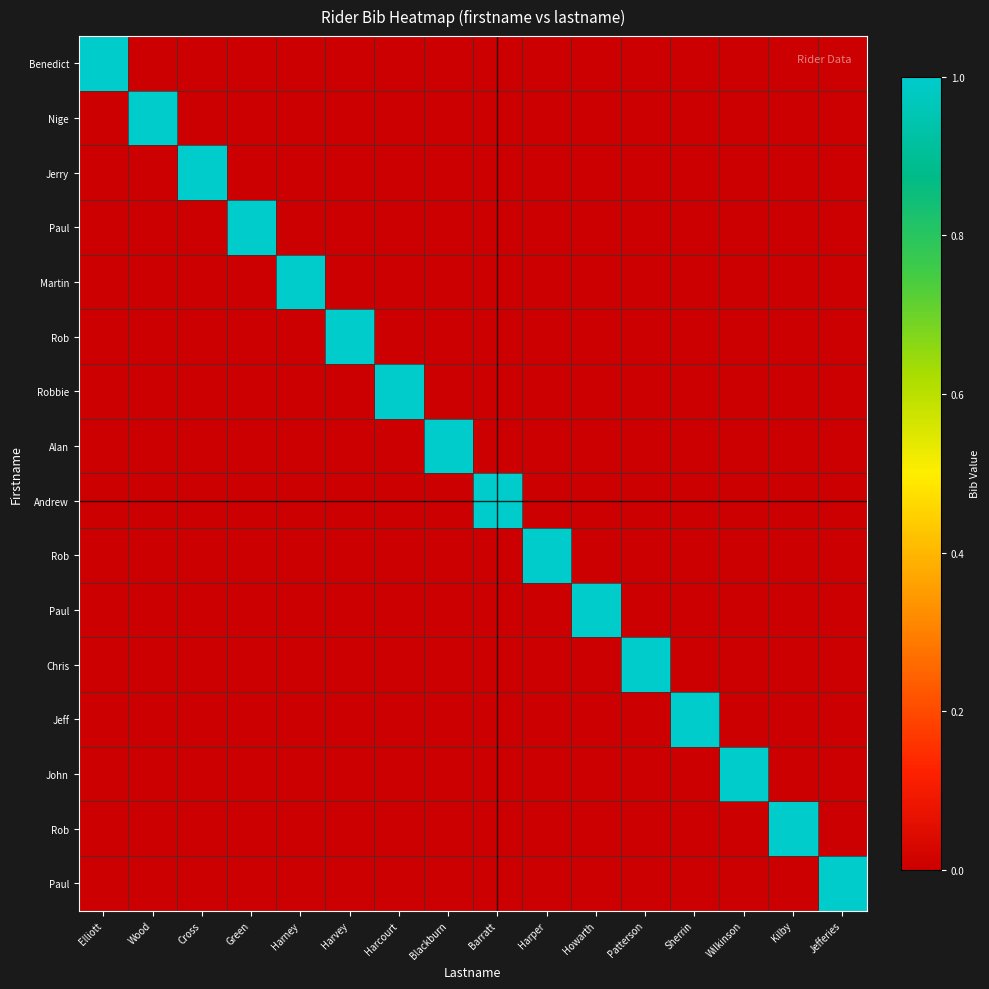

How many series are shown in this chart?

16